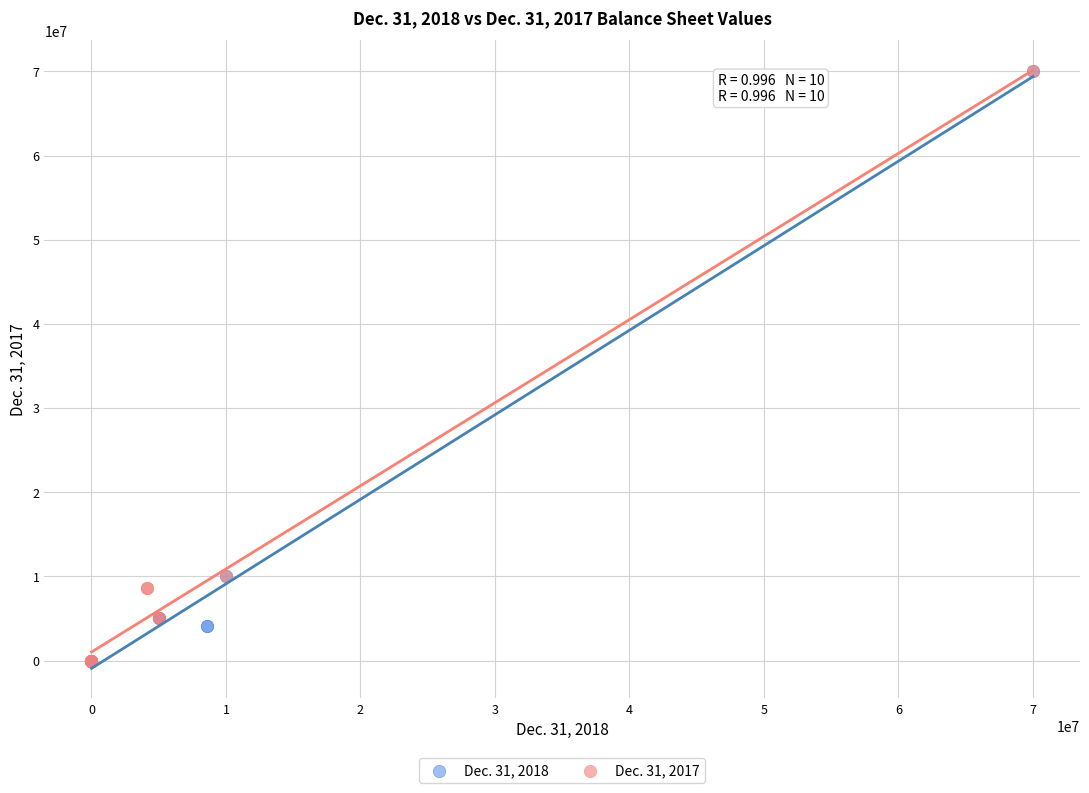

What are all the series names shown in the legend?

Dec. 31, 2018, Dec. 31, 2017